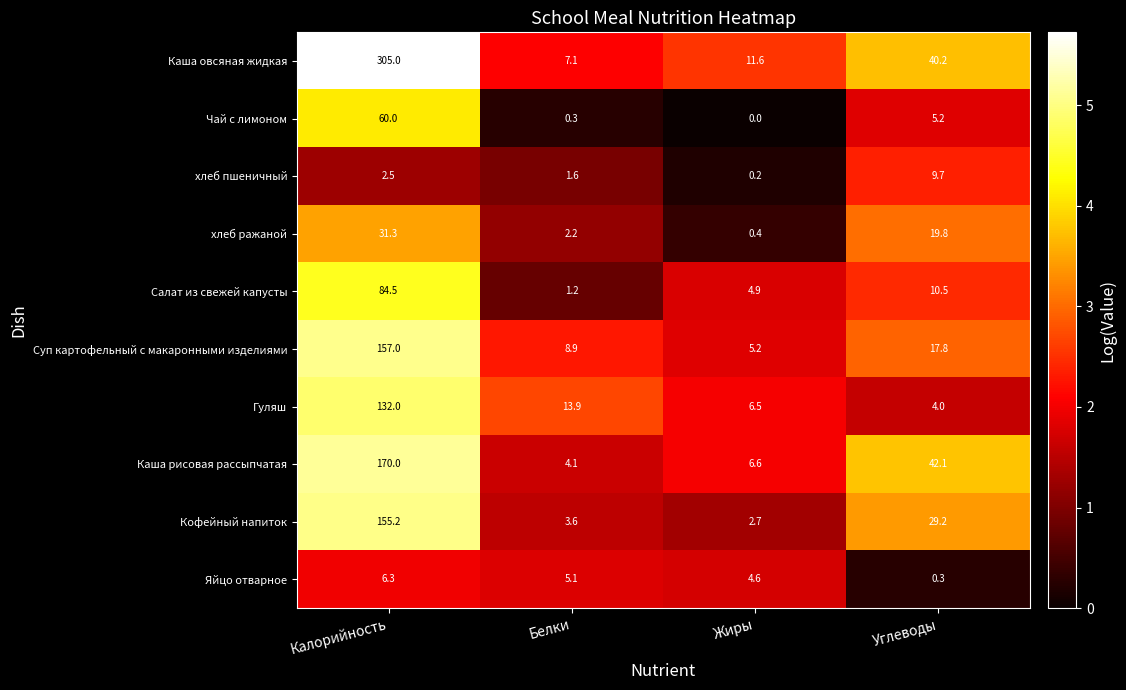

Where does the хлеб ражаной series first go above 19?

Калорийность